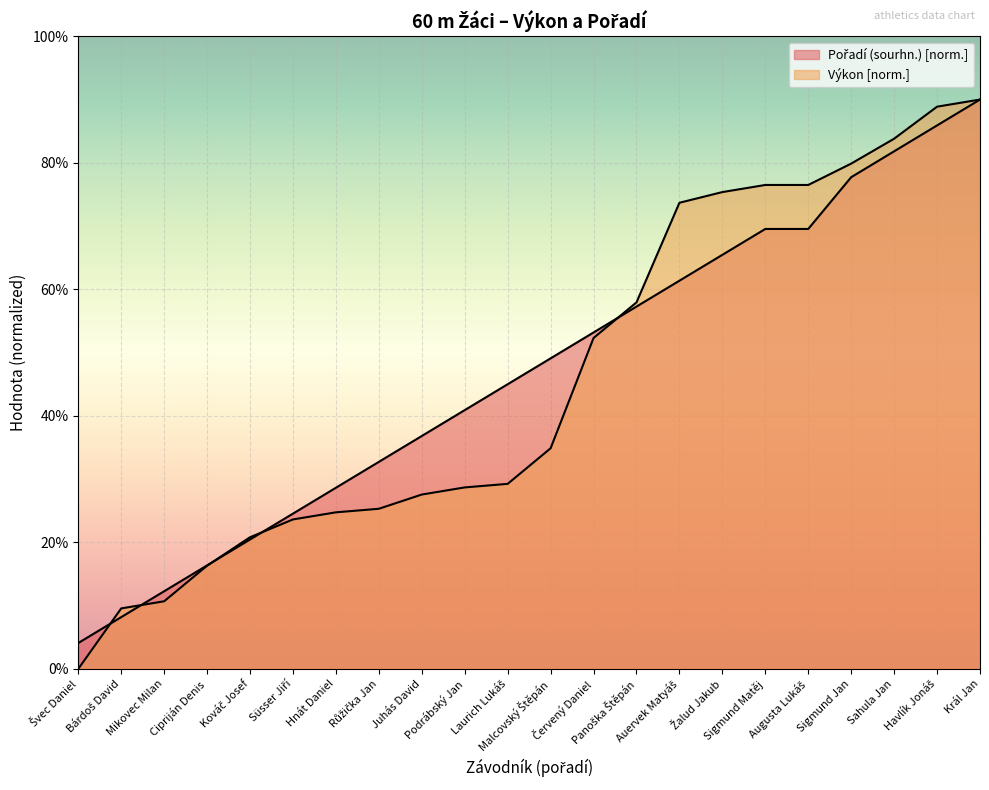

At which label does Pořadí (sourhn.) first exceed 4?

Podrábský Jan